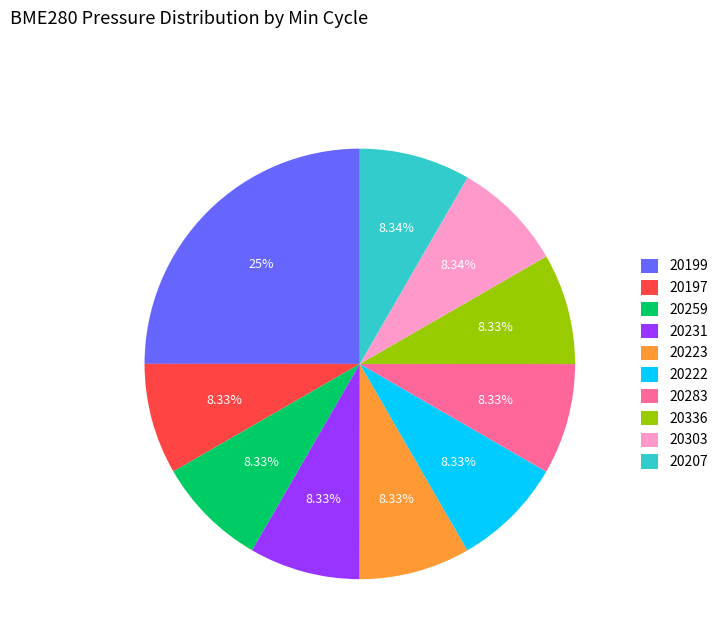

Count the number of slices in the pie.

10